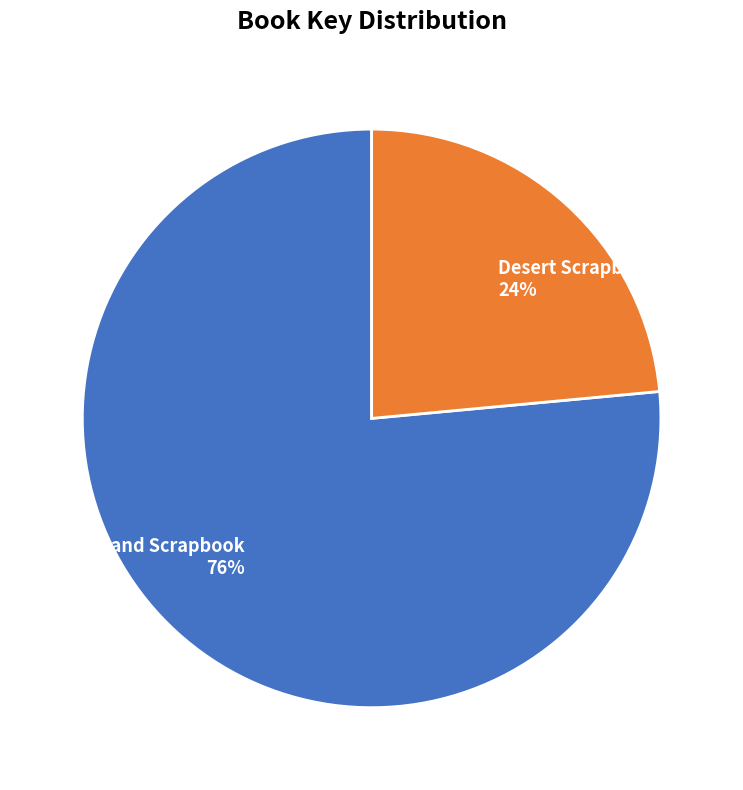

How many slices are in this pie chart?

2